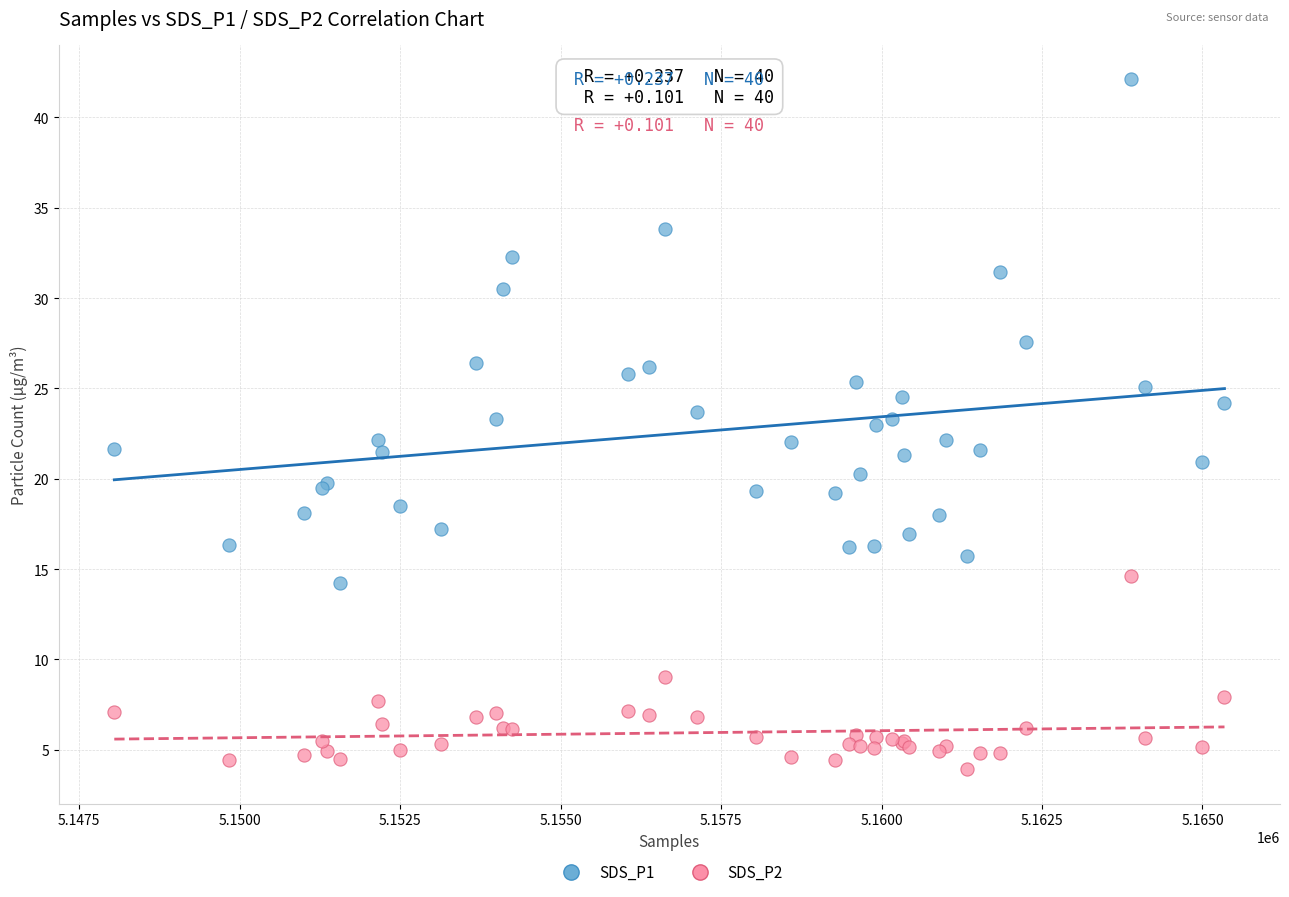

Which series reaches the maximum Y coordinate?

SDS_P1